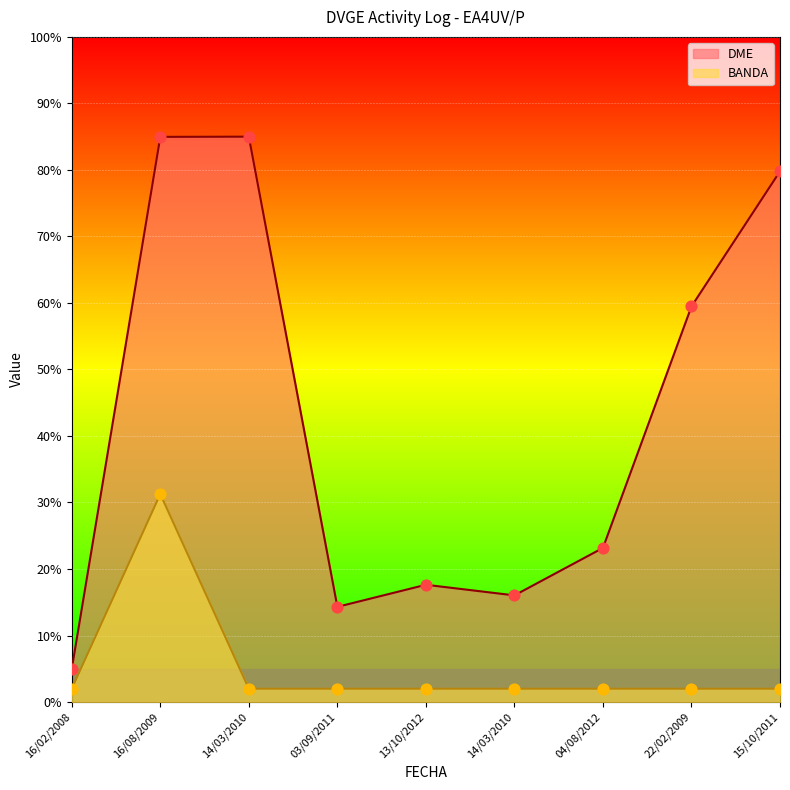

Which series has the widest spread of Y values?

DME